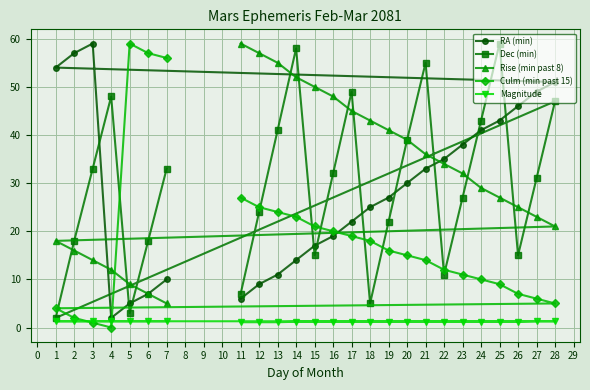

At which category is the sum across all series the highest?

14